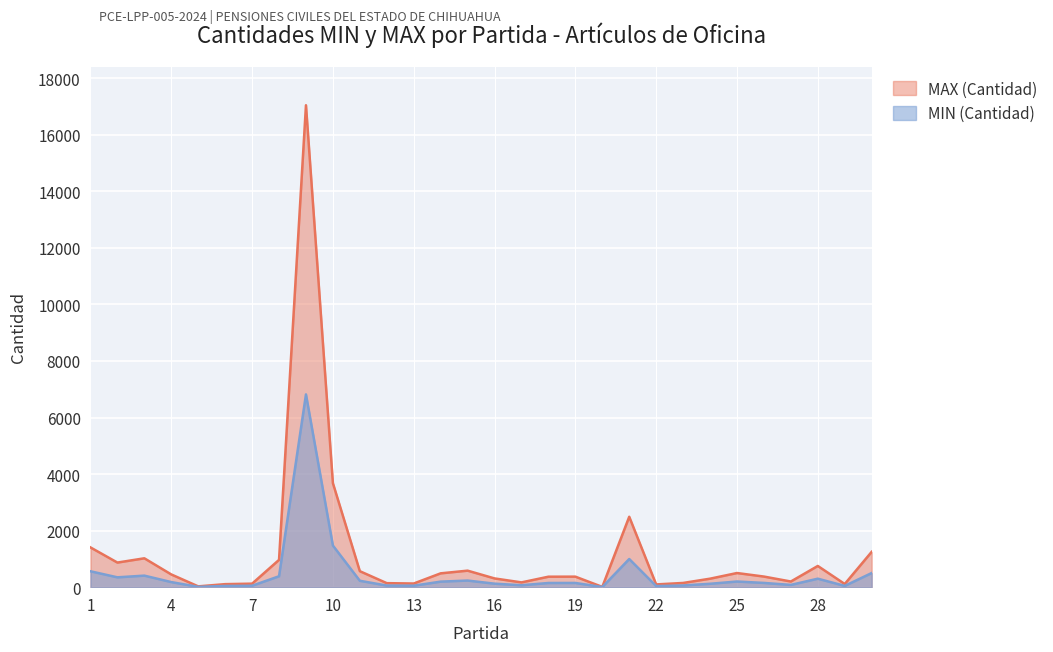

How many series are shown in this chart?

2